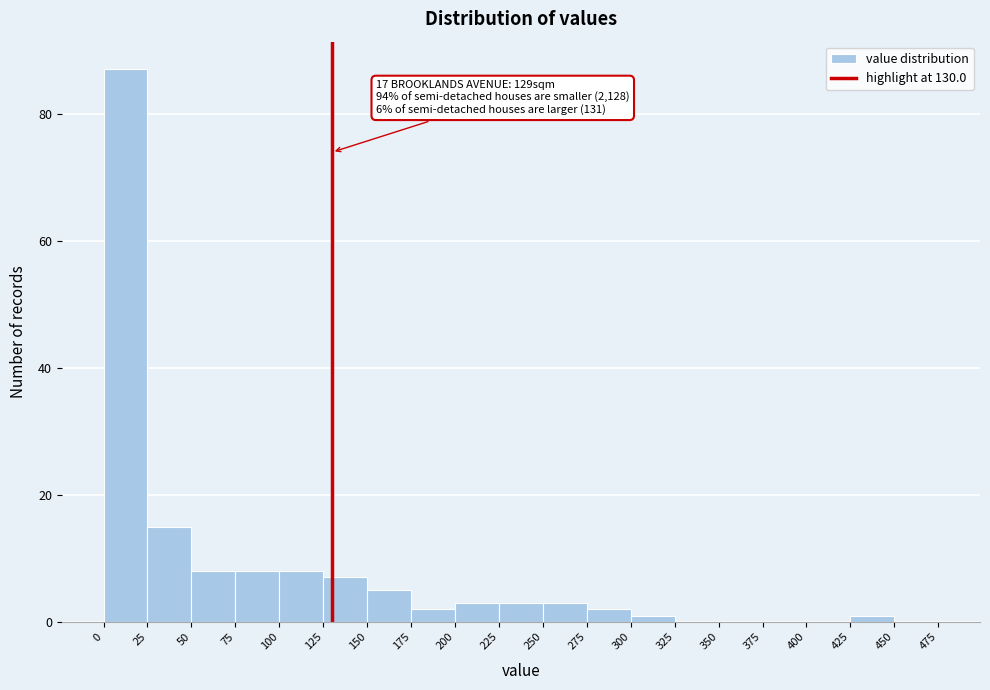

Which range on the x-axis has the tallest bar?

0 to 25